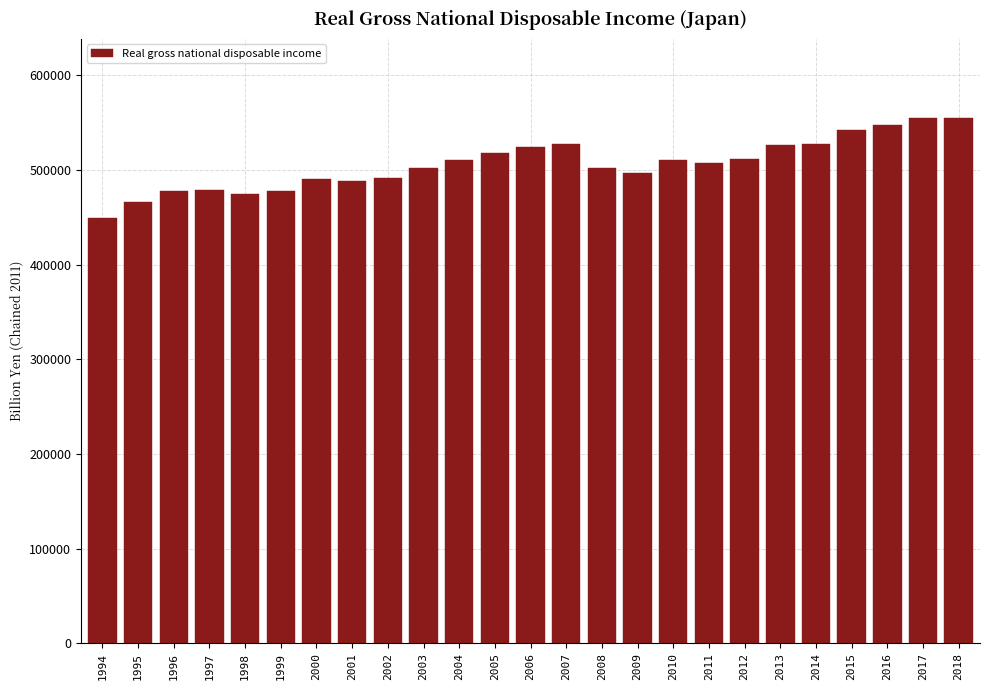

What is the sum of all values?

12656381.6